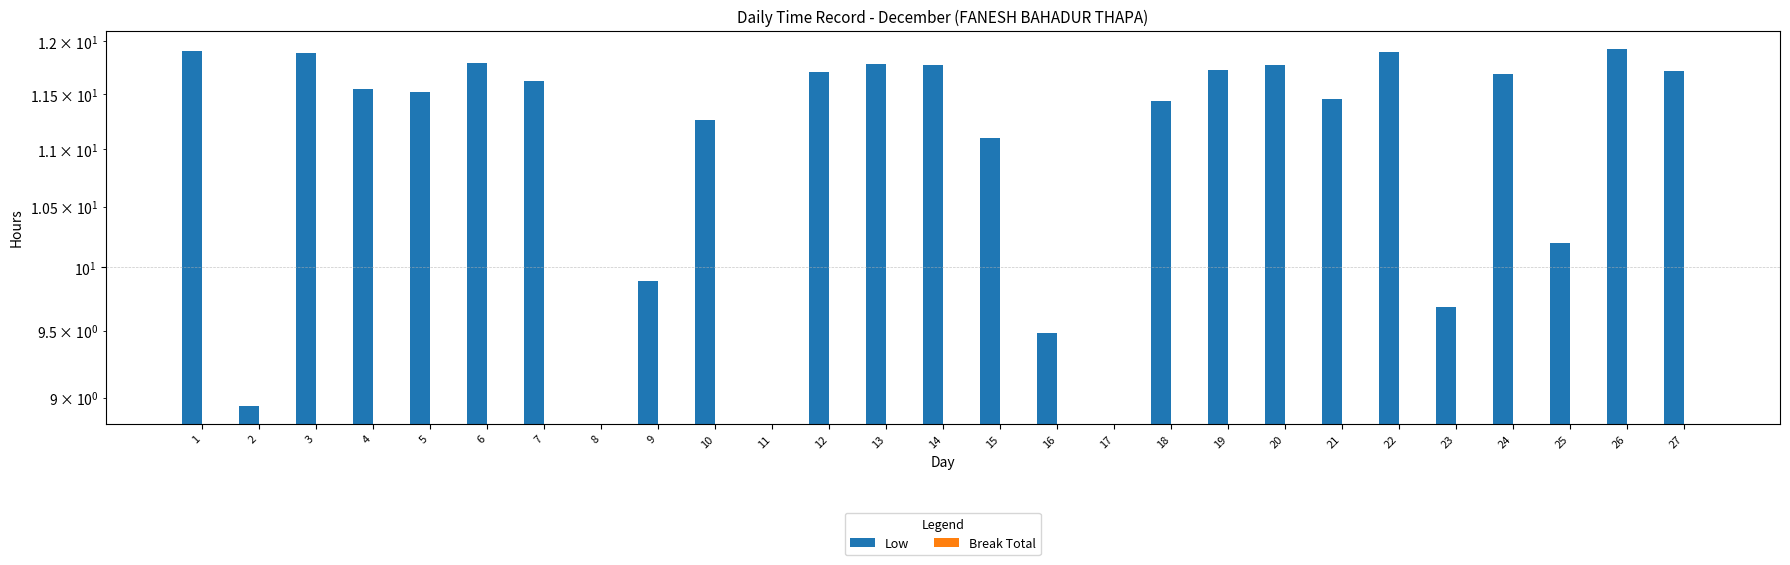

Which has a higher value, 7 or 14?

14